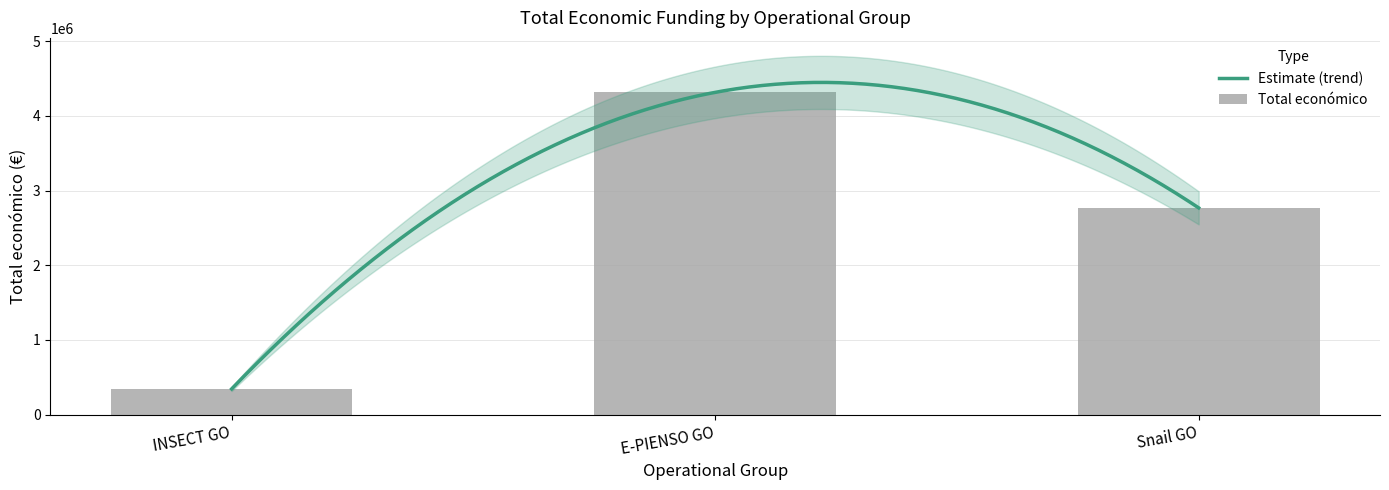

What is the ratio of the value at E-PIENSO GO to the value at INSECT GO?

12.5